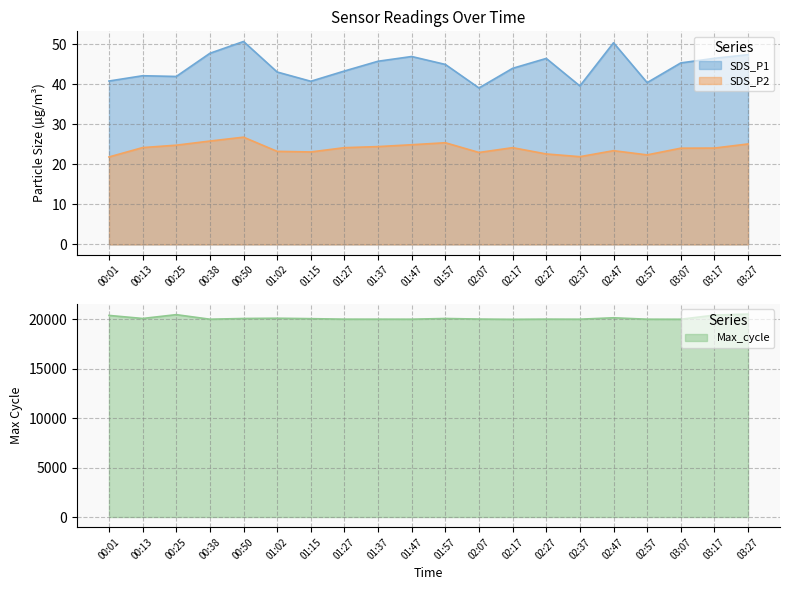

In SDS_P1, how many points are lower than both neighbors (excluding endpoints)?

5